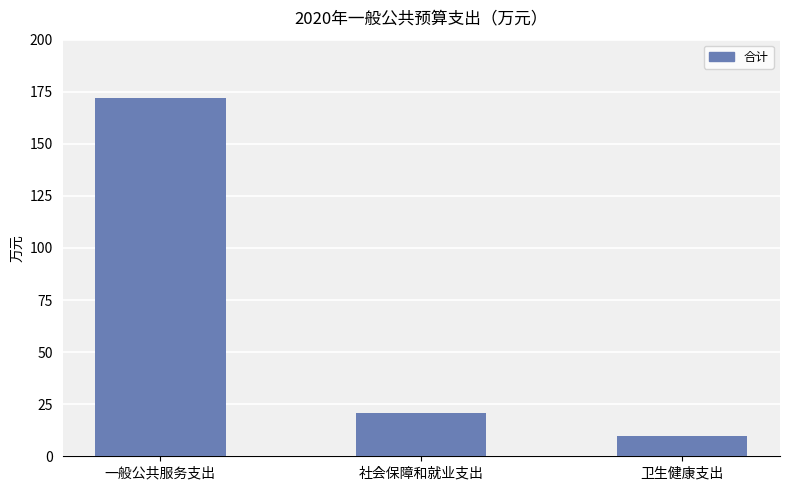

How many bars are there in total?

3